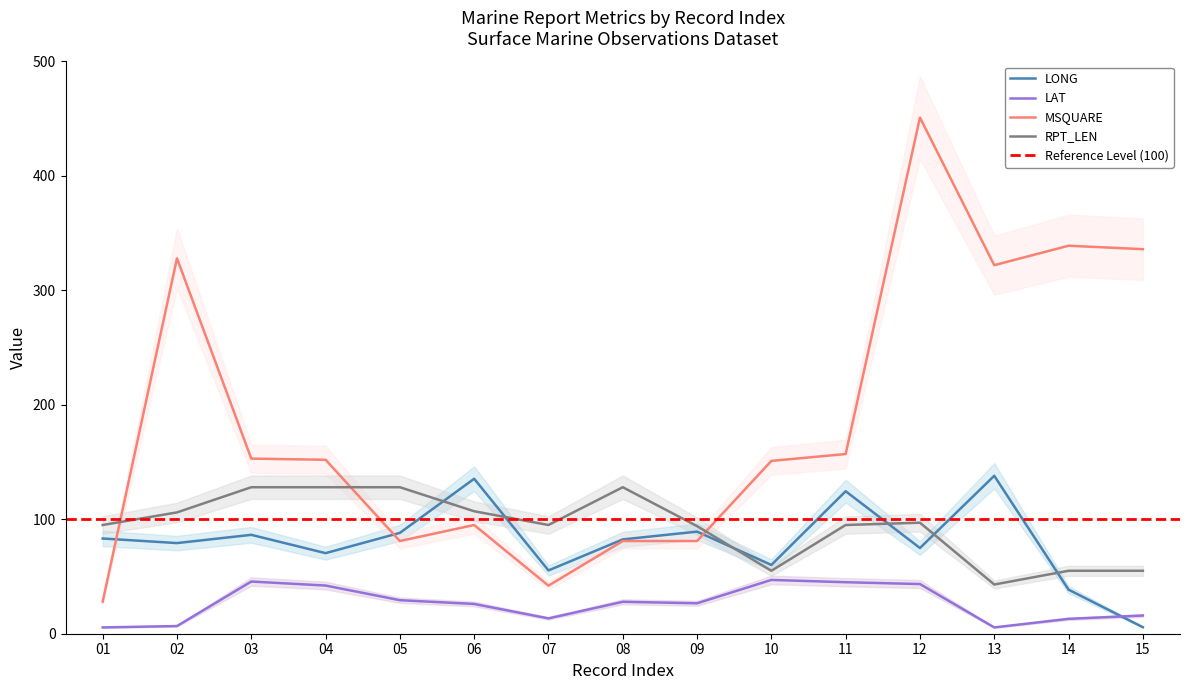

What are all the series names shown in the legend?

LONG, LAT, MSQUARE, RPT_LEN